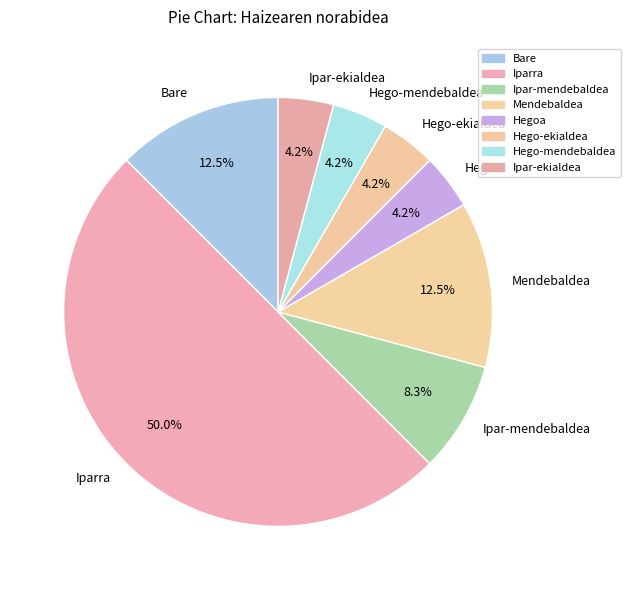

Which category accounts for the majority?

Iparra